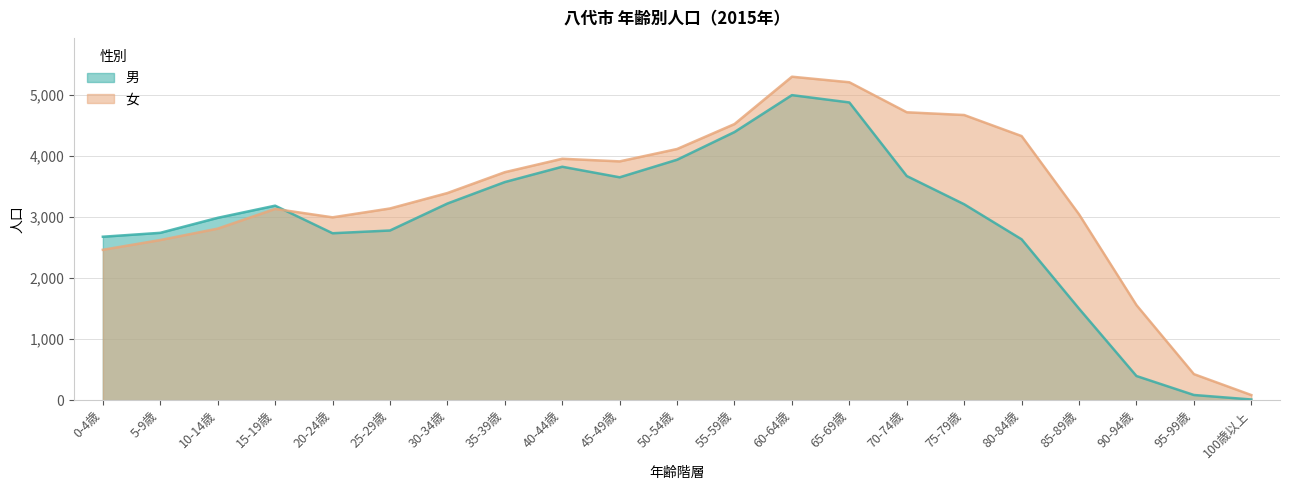

Reading left to right, transcribe all the data shown in this chart.

男: 0-4歳=2679	5-9歳=2743	10-14歳=2989	15-19歳=3188	20-24歳=2736	25-29歳=2781	30-34歳=3223	35-39歳=3575	40-44歳=3826	45-49歳=3653	50-54歳=3941	55-59歳=4395	60-64歳=5000	65-69歳=4880	70-74歳=3674	75-79歳=3211	80-84歳=2637	85-89歳=1500	90-94歳=396	95-99歳=85	100歳以上=11
女: 0-4歳=2465	5-9歳=2625	10-14歳=2812	15-19歳=3135	20-24歳=2997	25-29歳=3142	30-34歳=3395	35-39歳=3737	40-44歳=3957	45-49歳=3914	50-54歳=4117	55-59歳=4526	60-64歳=5302	65-69歳=5211	70-74歳=4719	75-79歳=4674	80-84歳=4329	85-89歳=3046	90-94歳=1558	95-99歳=427	100歳以上=84